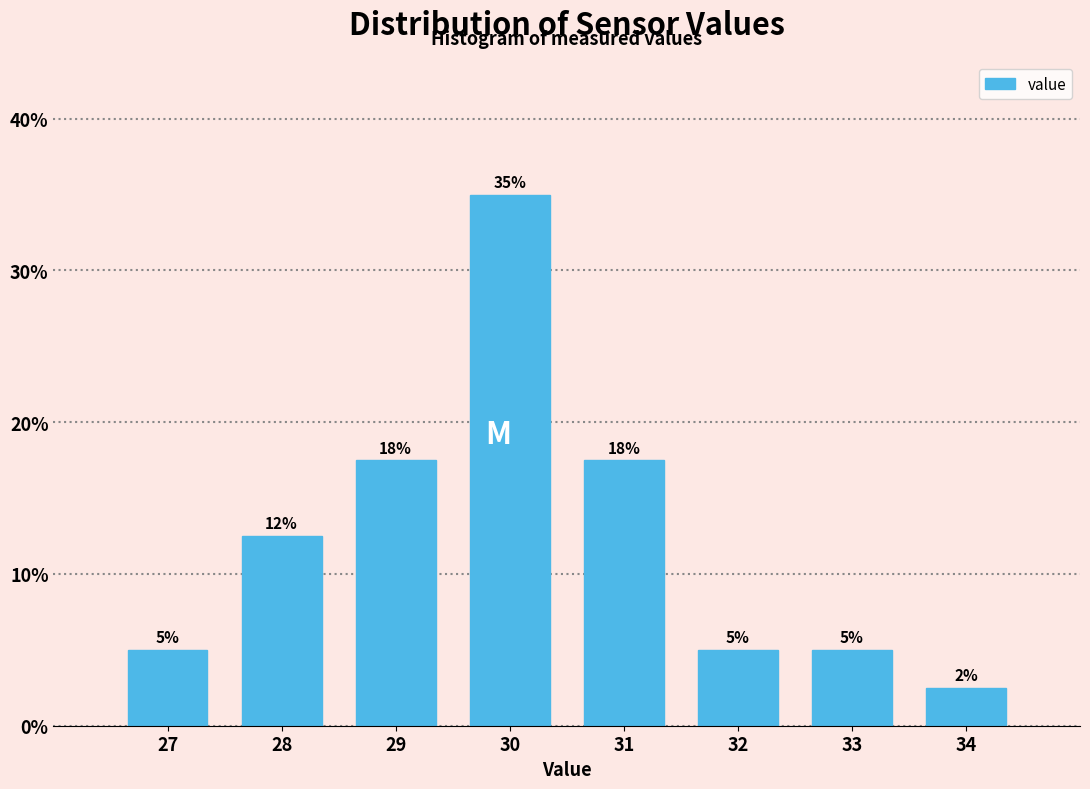

Over which range of the x-axis is the bar tallest?

29.5 to 30.5